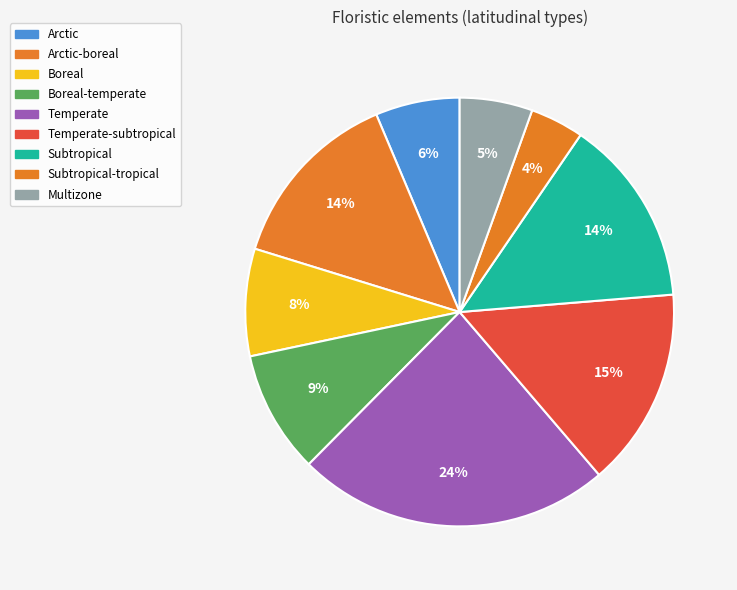

Count the number of slices in the pie.

9